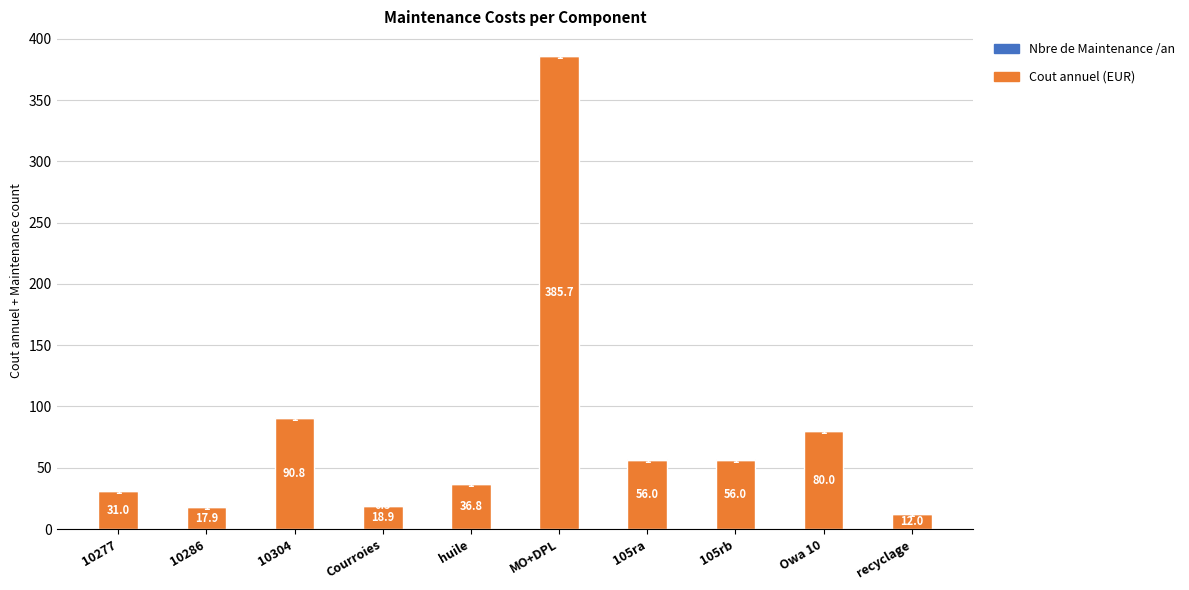

What is the total value across all series at 10277?

32.0